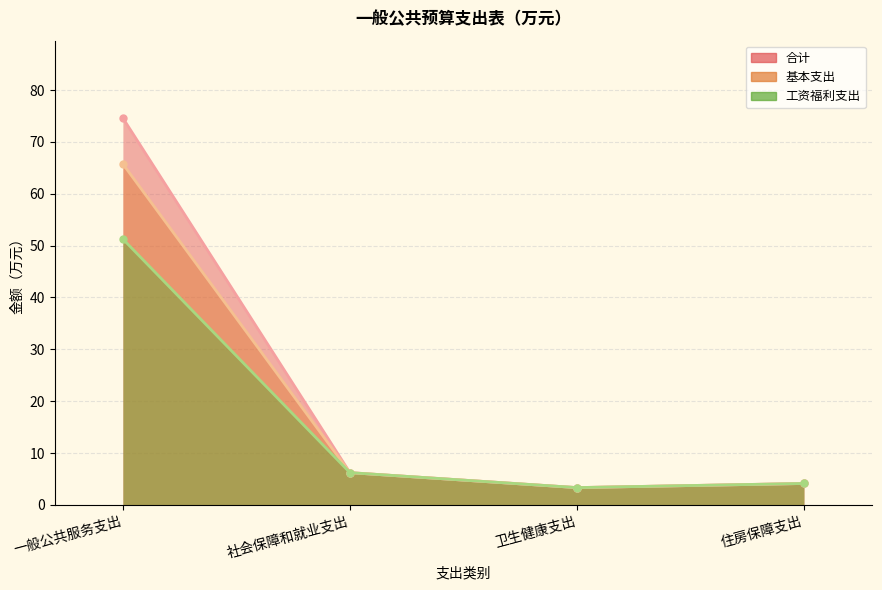

True or false: 合计 and 基本支出 cross at least once.

False